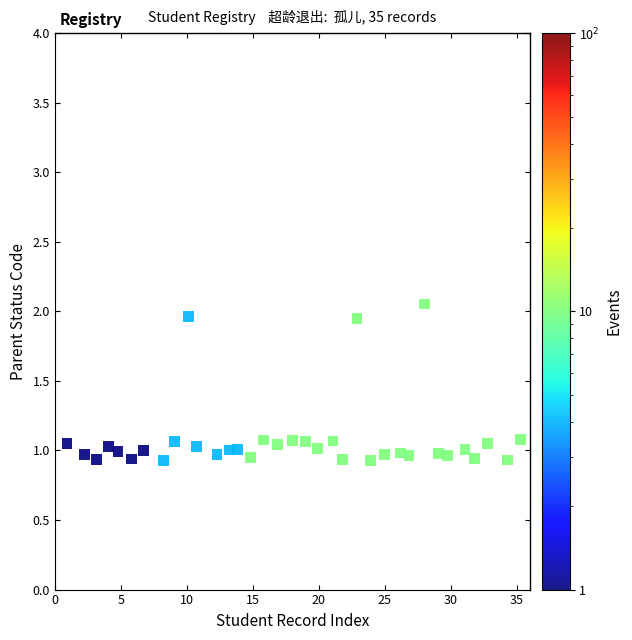

What is the range of Y values (max minus min)?

1.1